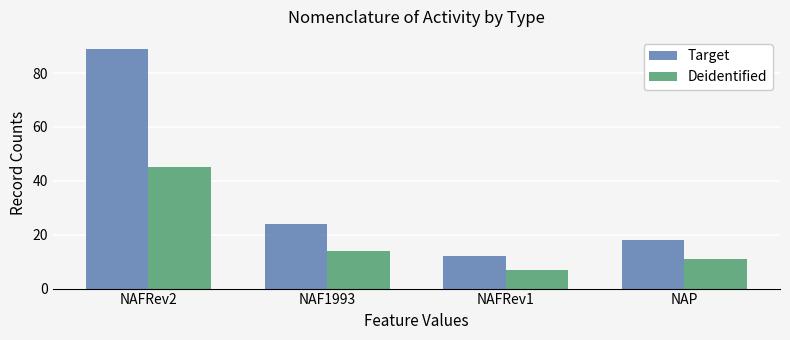

List the series in order of their overall mean, highest first.

Target, Deidentified